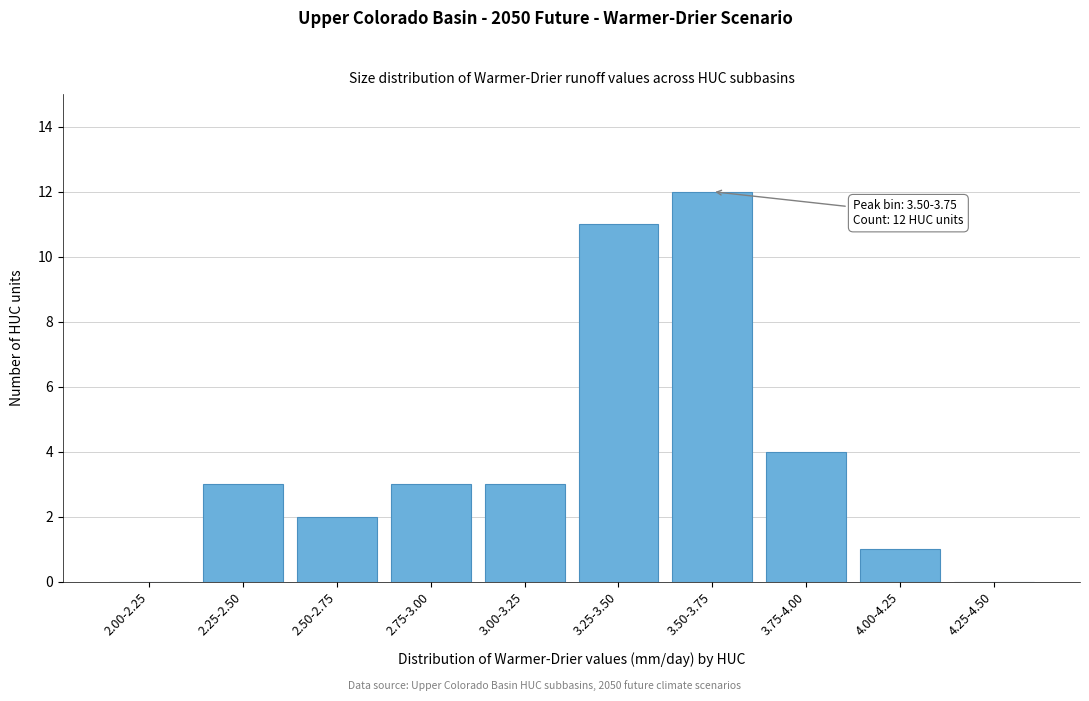

Reading right to left, extract all data points from this chart.

4.25-4.50=0	4.00-4.25=1	3.75-4.00=4	3.50-3.75=12	3.25-3.50=11	3.00-3.25=3	2.75-3.00=3	2.50-2.75=2	2.25-2.50=3	2.00-2.25=0